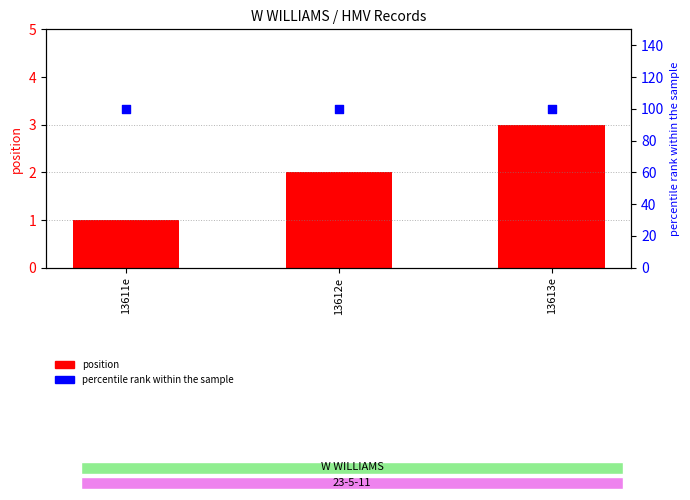

Which series contains the highest Y value?

percentile rank within the sample